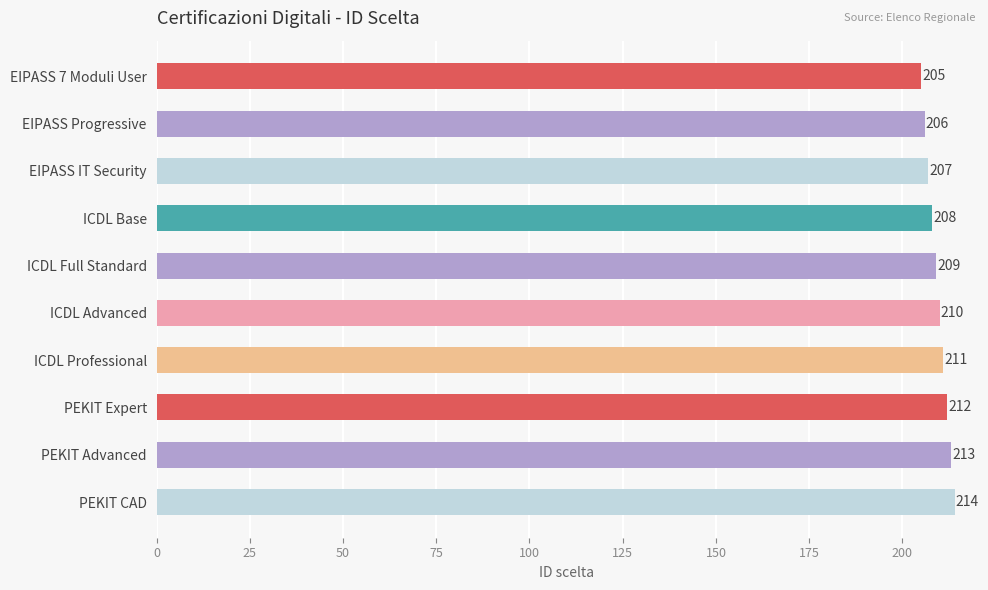

What is the maximum value shown in the chart?

214